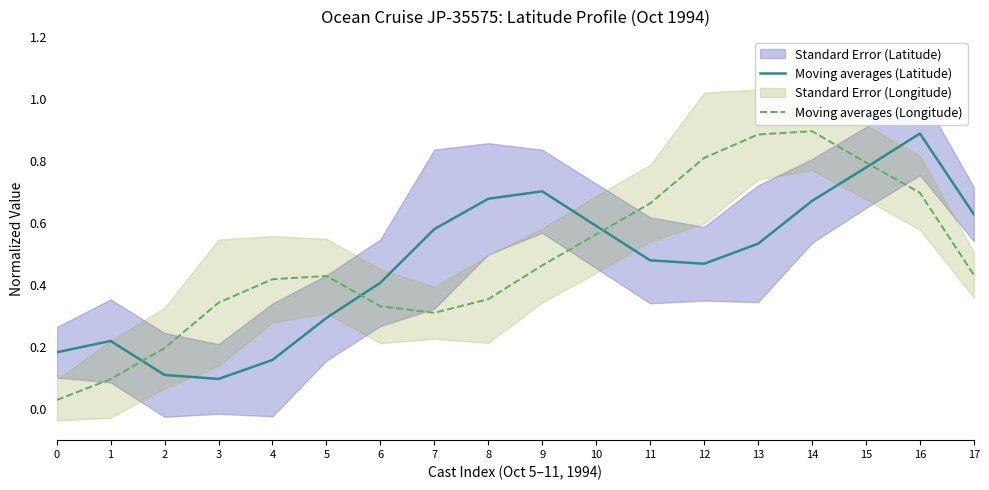

What is the difference between the maximum and minimum values in the Moving averages (Longitude) series?

0.9